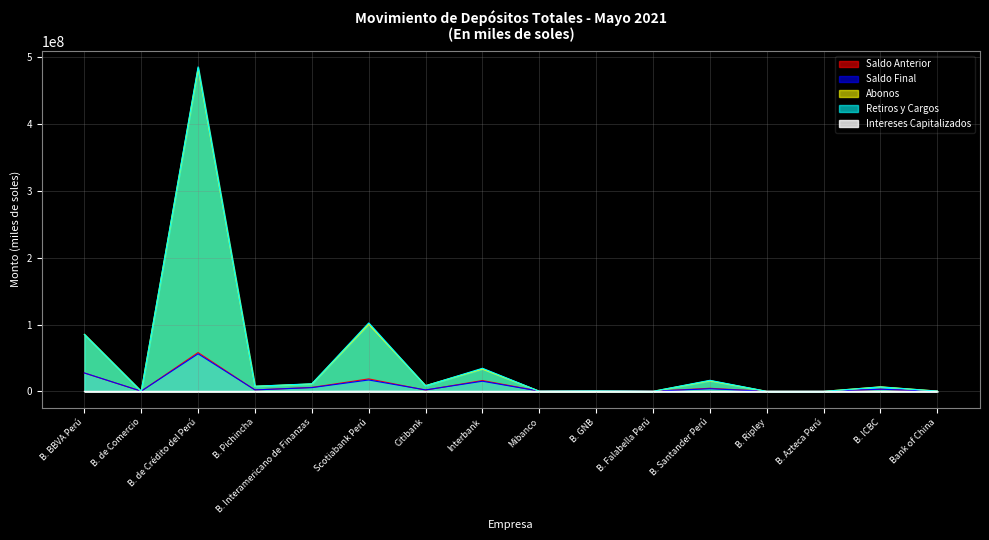

Reading left to right, extract all data points from this chart.

Saldo Anterior: B. BBVA Perú=27470204.9	B. de Comercio=269344.2	B. de Crédito del Perú=58056952.0	B. Pichincha=2156088.1	B. Interamericano de Finanzas=5874998.5	Scotiabank Perú=18651864.8	Citibank=1909605.8	Interbank=16220613.5	Mibanco=408862.6	B. GNB=1194294.7	B. Falabella Perú=194195.6	B. Santander Perú=4600963.1	B. Ripley=13467.1	B. Azteca Perú=19413.9	B. ICBC=3015560.3	Bank of China=51958.3
Abonos: B. BBVA Perú=85282739.8	B. de Comercio=60135.8	B. de Crédito del Perú=483436471.8	B. Pichincha=7662378.2	B. Interamericano de Finanzas=11081215.8	Scotiabank Perú=100472665.4	Citibank=8591337.3	Interbank=33492636.6	Mibanco=245418.1	B. GNB=583533.9	B. Falabella Perú=51618.7	B. Santander Perú=15885110.1	B. Ripley=6827.8	B. Azteca Perú=11047.9	B. ICBC=6824077.8	Bank of China=411816.2
Retiros y Cargos: B. BBVA Perú=85213636.1	B. de Comercio=47793.4	B. de Crédito del Perú=485330664.2	B. Pichincha=7642601.9	B. Interamericano de Finanzas=11365822.9	Scotiabank Perú=102329851.2	Citibank=8361782.6	Interbank=34545059.0	Mibanco=235276.3	B. GNB=670119.7	B. Falabella Perú=57337.5	B. Santander Perú=16530658.4	B. Ripley=7919.2	B. Azteca Perú=18871.2	B. ICBC=6575597.2	Bank of China=419790.2
Saldo Final: B. BBVA Perú=27543721.7	B. de Comercio=281717.5	B. de Crédito del Perú=56162759.5	B. Pichincha=2175864.4	B. Interamericano de Finanzas=5591330.4	Scotiabank Perú=17020946.0	Citibank=2139199.1	Interbank=15171022.7	Mibanco=419061.1	B. GNB=1136705.8	B. Falabella Perú=188528.1	B. Santander Perú=3955414.8	B. Ripley=12386.0	B. Azteca Perú=11591.2	B. ICBC=3264040.9	Bank of China=43984.2
Intereses Capitalizados: B. BBVA Perú=4413.2	B. de Comercio=30.9	B. de Crédito del Perú=0.0	B. Pichincha=0.0	B. Interamericano de Finanzas=938.9	Scotiabank Perú=226267.1	Citibank=38.5	Interbank=2831.5	Mibanco=56.6	B. GNB=28996.9	B. Falabella Perú=51.3	B. Santander Perú=0.0	B. Ripley=10.3	B. Azteca Perú=0.5	B. ICBC=0.0	Bank of China=0.0